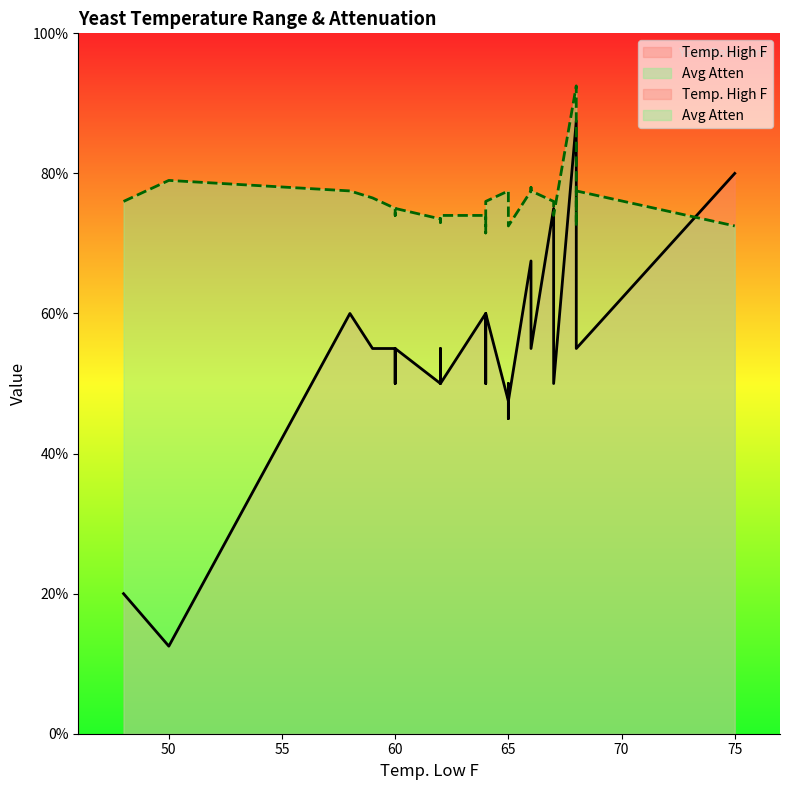

Rank the categories by Avg Atten value from highest to lowest.

68, 50, 68, 66, 66, 66, 65, 68, 58, 59, 67, 64, 48, 60, 60, 60, 60, 62, 60, 64, 65, 64, 67, 62, 62, 65, 65, 68, 75, 64